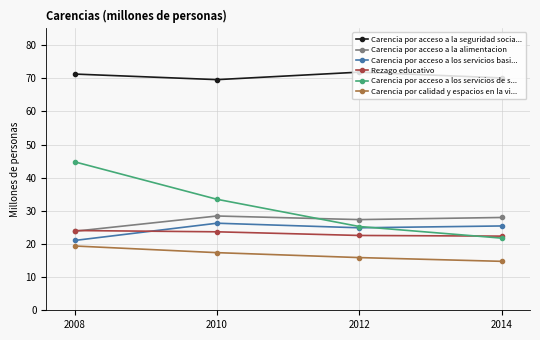

How many lines are shown in the chart?

6